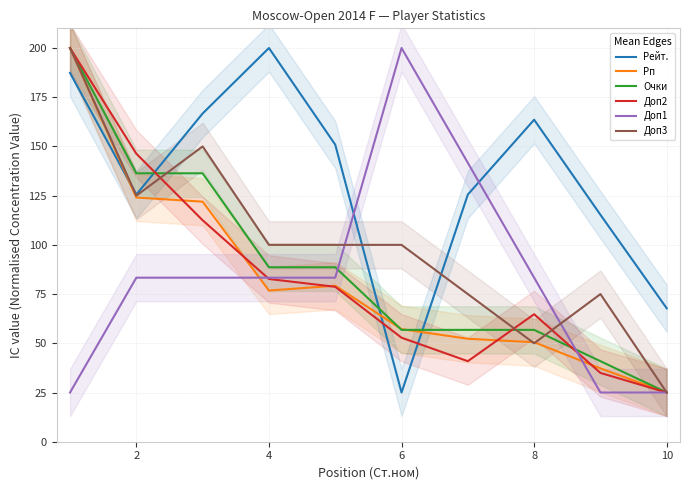

Is the value of Доп1 at 8 greater than the value of Рп at 2?

No